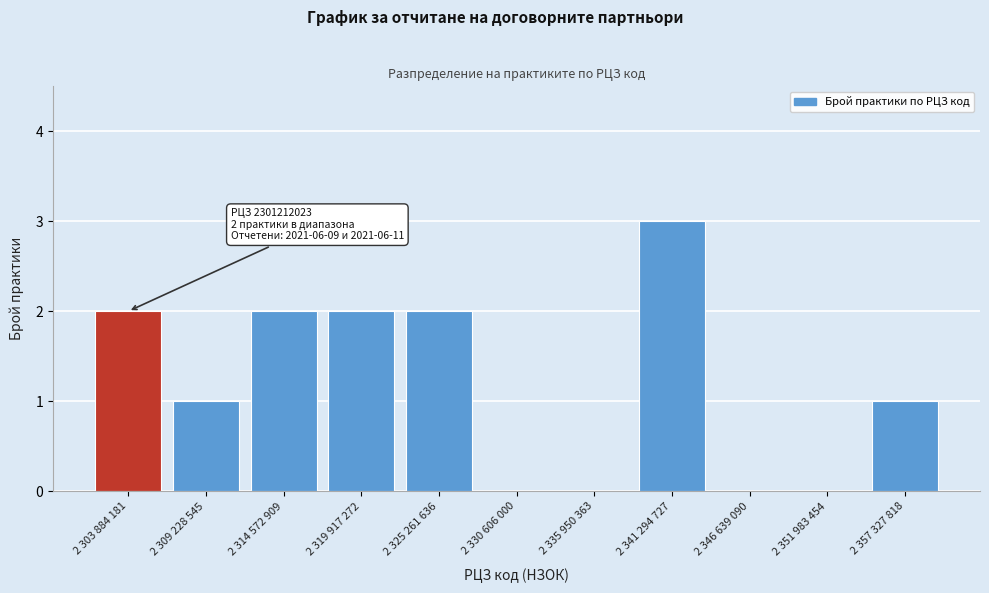

Reading left to right, extract all data points from this chart.

2 303 884 181=2	2 309 228 545=1	2 314 572 909=2	2 319 917 272=2	2 325 261 636=2	2 330 606 000=0	2 335 950 363=0	2 341 294 727=3	2 346 639 090=0	2 351 983 454=0	2 357 327 818=1